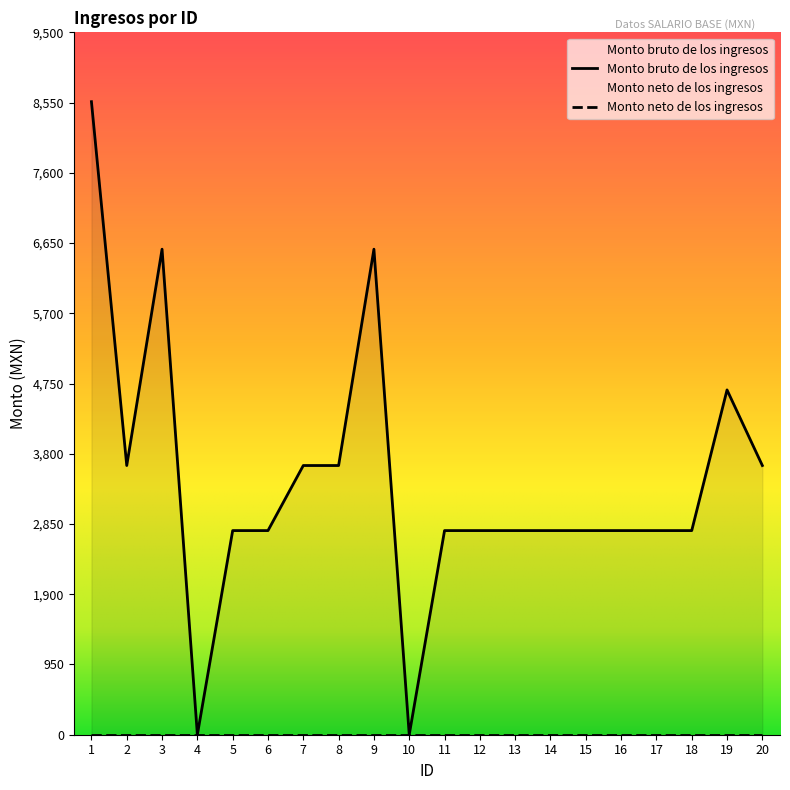

Reading left to right, extract all data points from this chart.

1=8562.0	2=3641.0	3=6567.0	4=0.0	5=2761.0	6=2761.0	7=3641.0	8=3641.0	9=6567.0	10=0.0	11=2761.0	12=2761.0	13=2761.0	14=2761.0	15=2761.0	16=2761.0	17=2761.0	18=2761.0	19=4663.5	20=3641.0